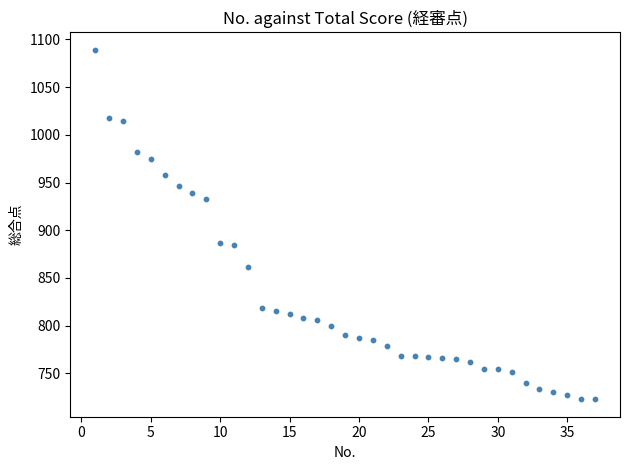

What is the range of X values (max minus min)?

36